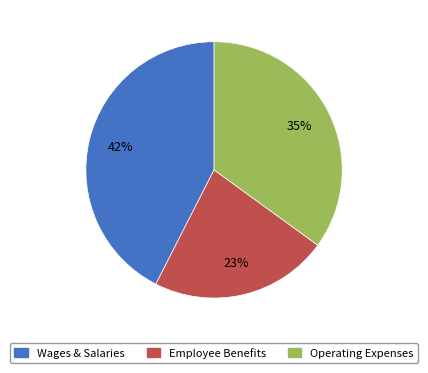

Is there any slice that represents more than half of the pie?

No